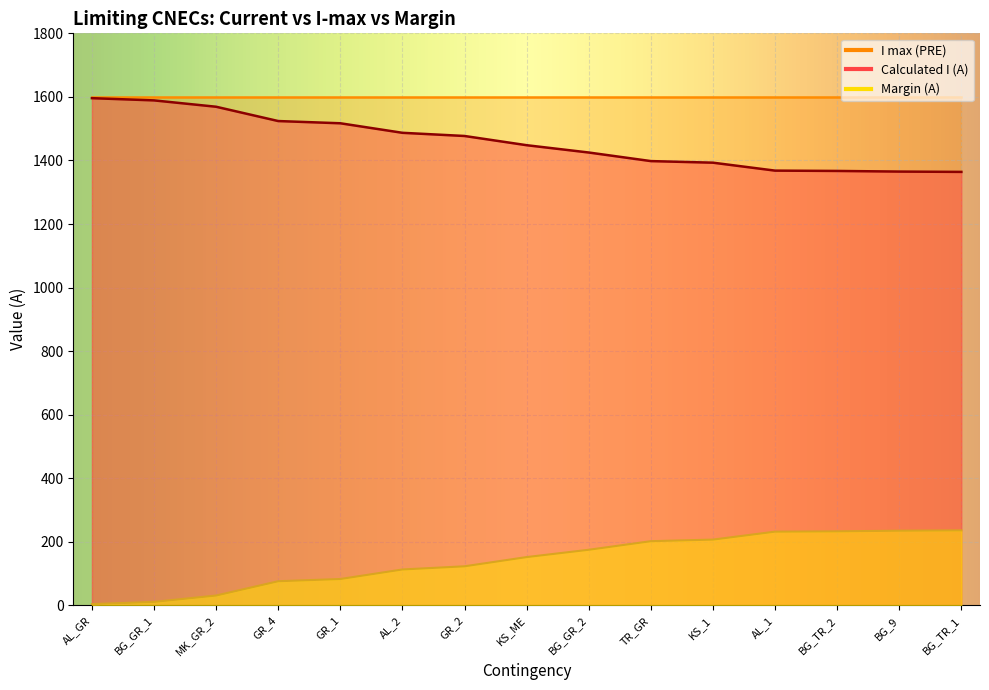

What is the difference between the second highest and minimum values in the Margin (A) series?

231